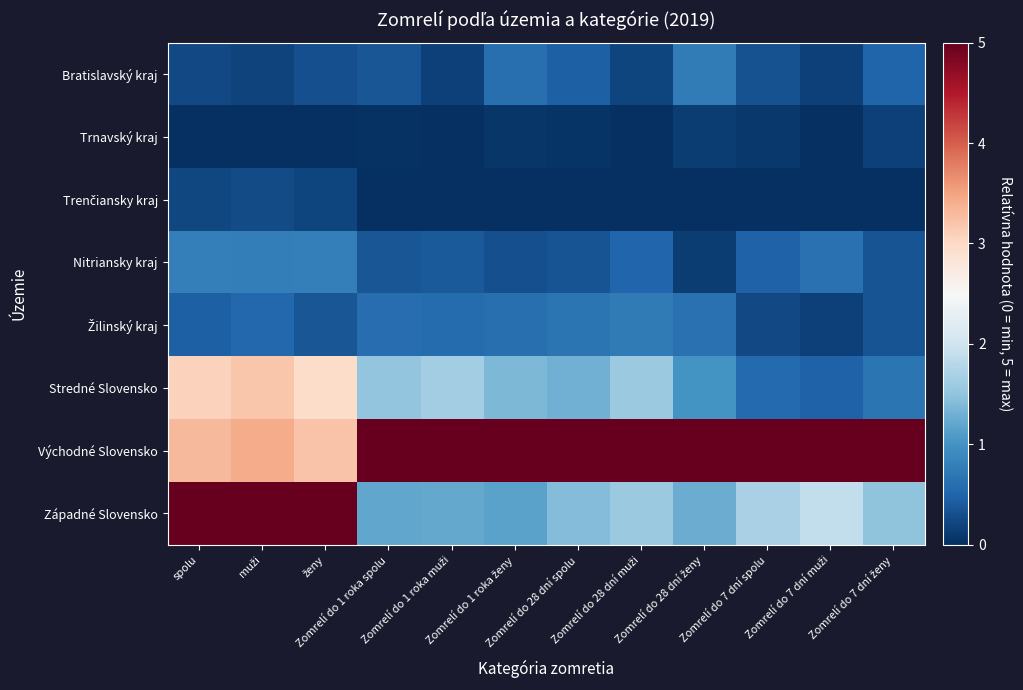

Which series has the widest spread of values?

Západné Slovensko